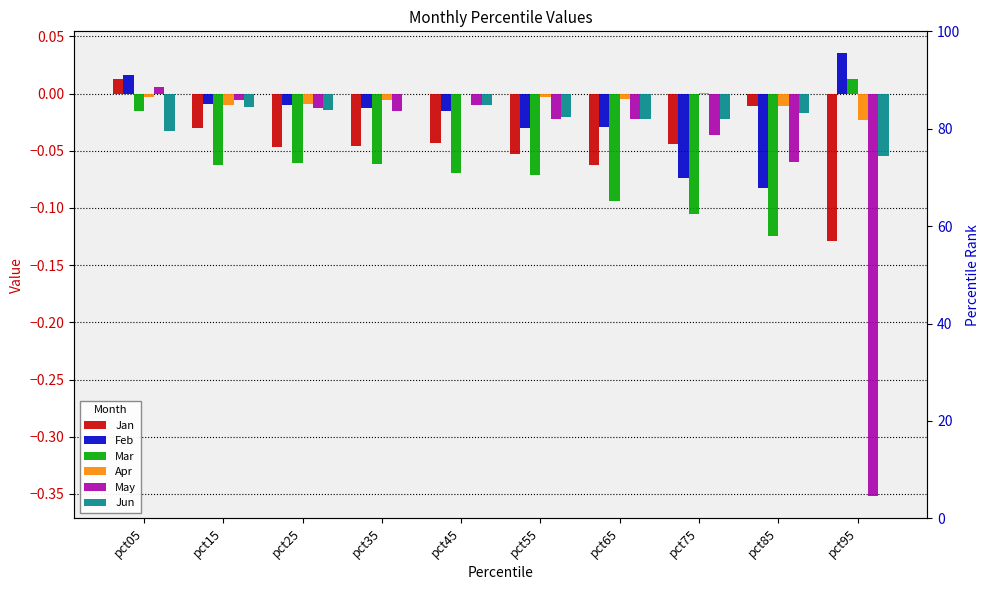

How many positive values does the Apr series have?

1